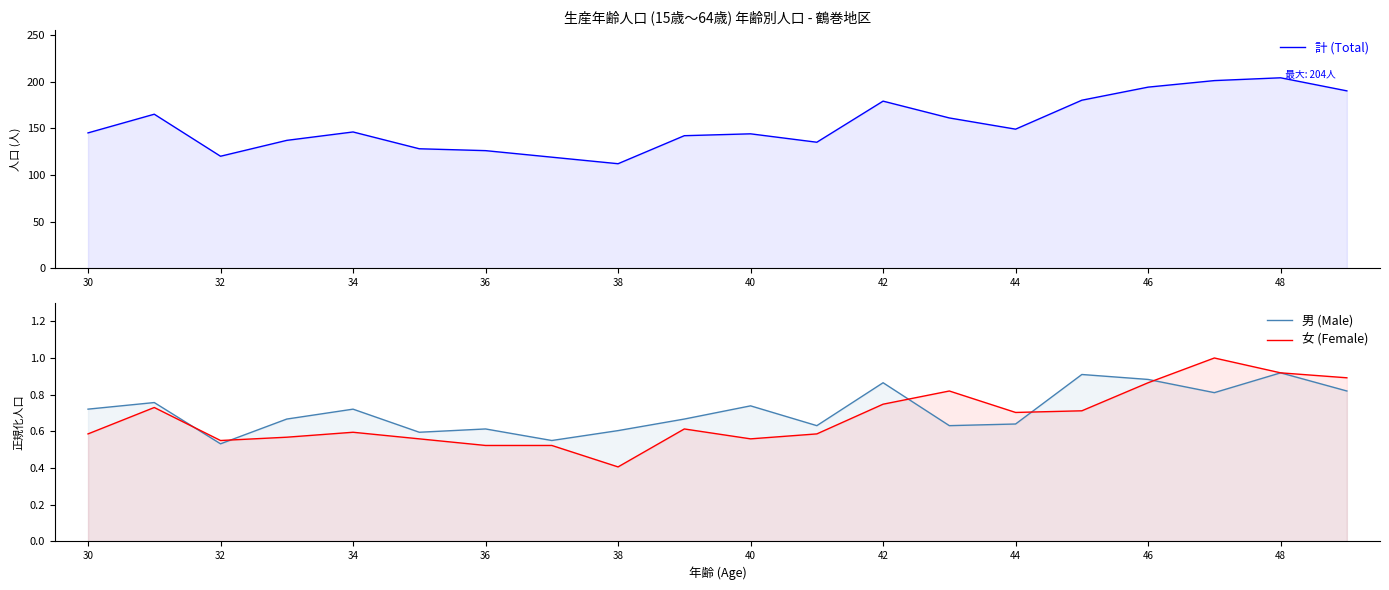

Is the value of 女 (Female) at 17 greater than the value of 男 (Male) at 17?

Yes